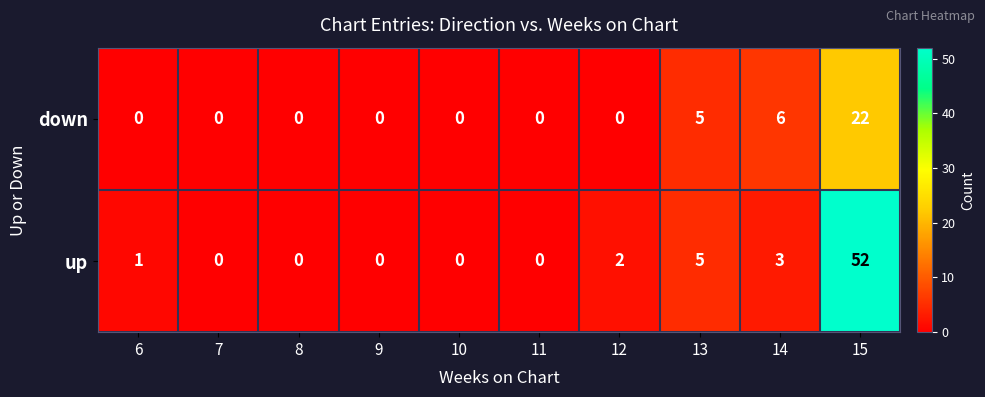

Which series has the widest spread of values?

up